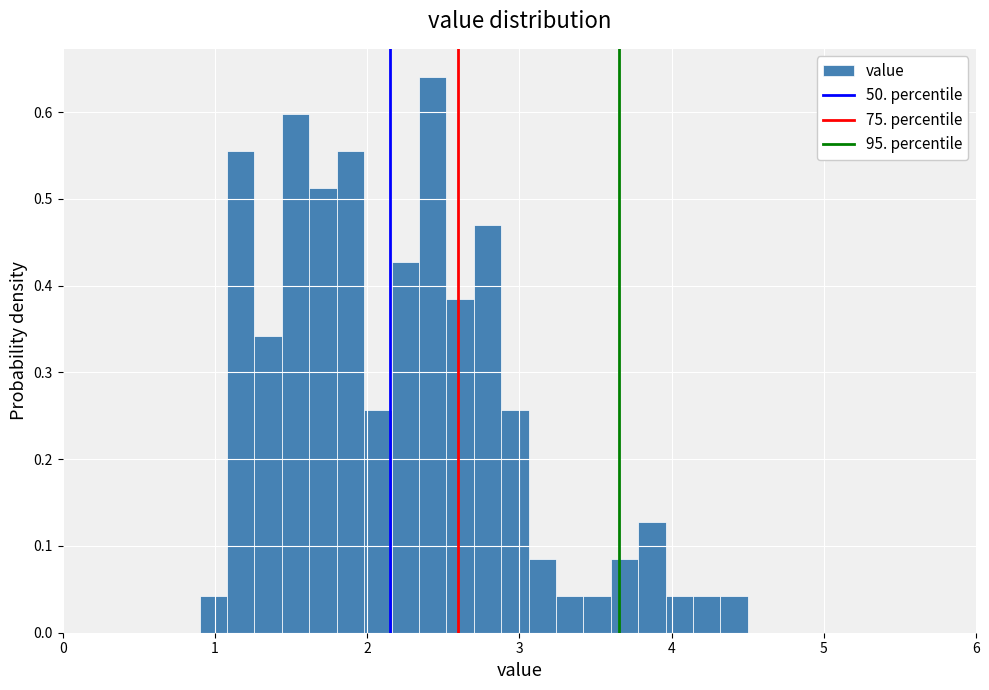

Around what value on the x-axis is the tallest bar? Give the approximate position of its centre, as read against the axis.

2.4